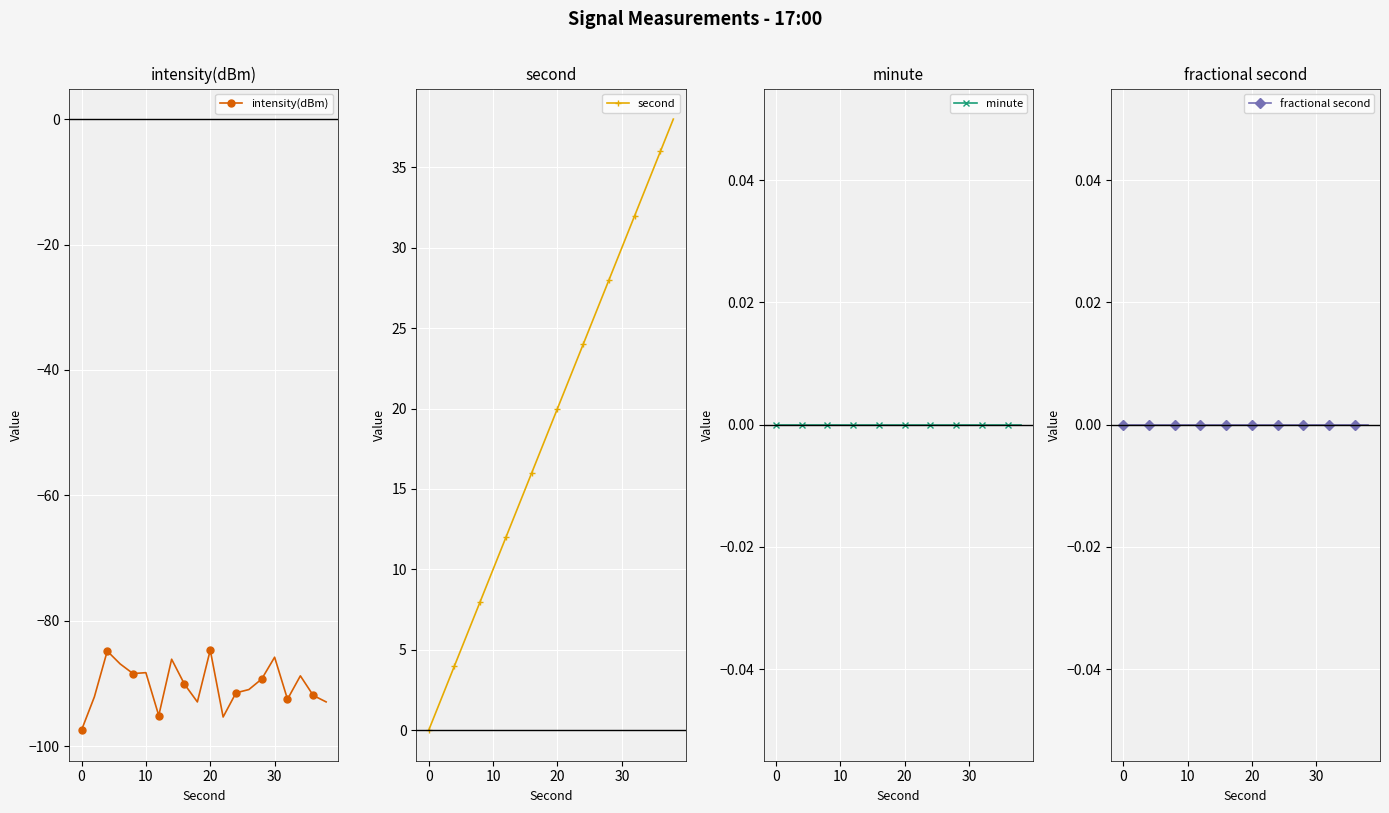

True or false: intensity(dBm) has more than 2 interior local peaks.

True